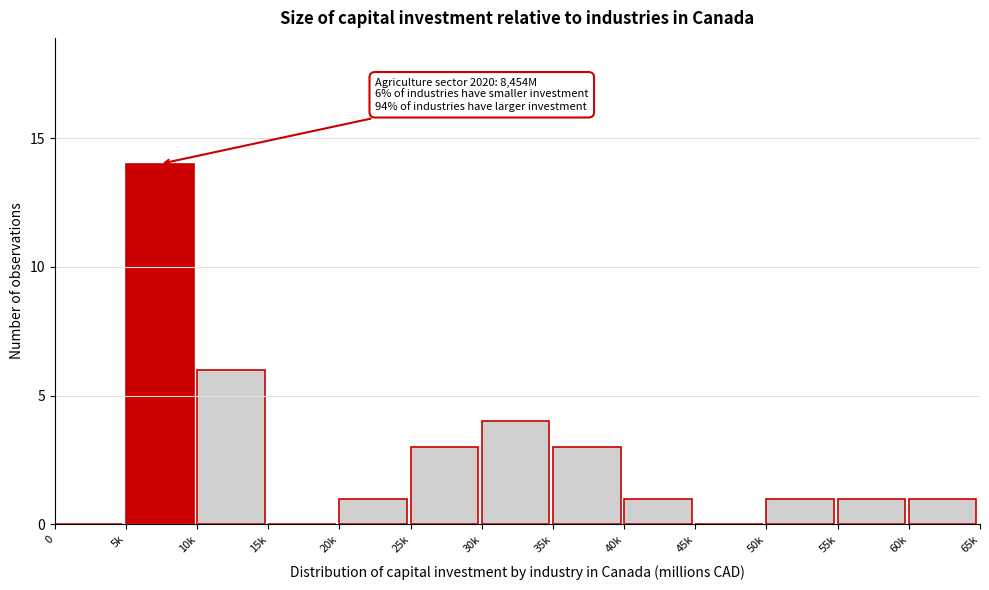

Reading left to right, transcribe all the data shown in this chart.

0=0	5k=14	10k=6	15k=0	20k=1	25k=3	30k=4	35k=3	40k=1	45k=0	50k=1	55k=1	60k=1